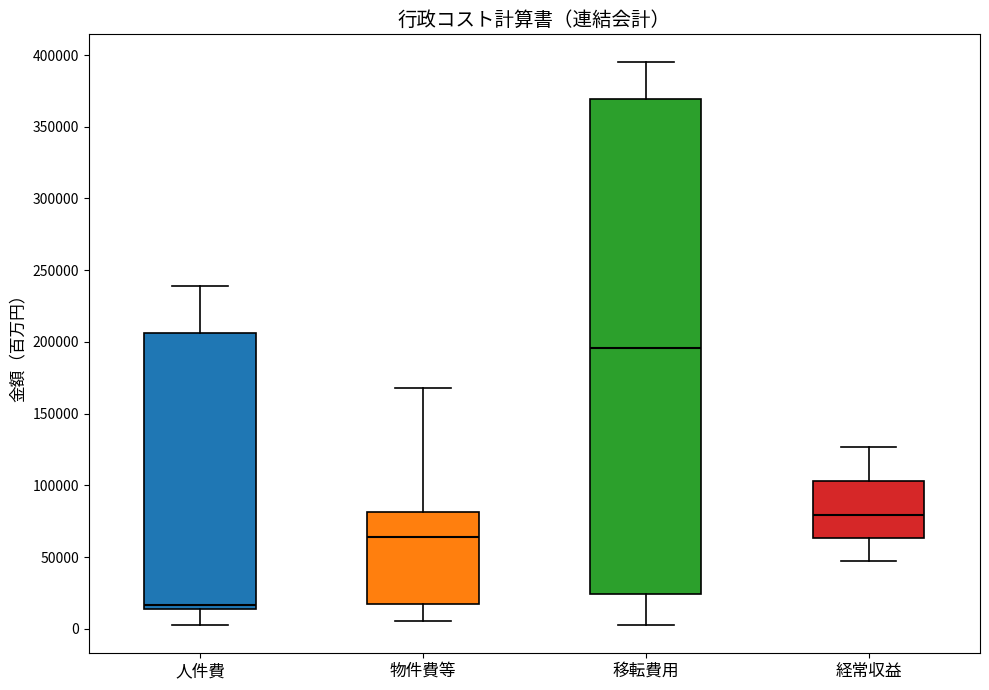

Which box is the tallest, from its lower edge to its upper edge?

移転費用